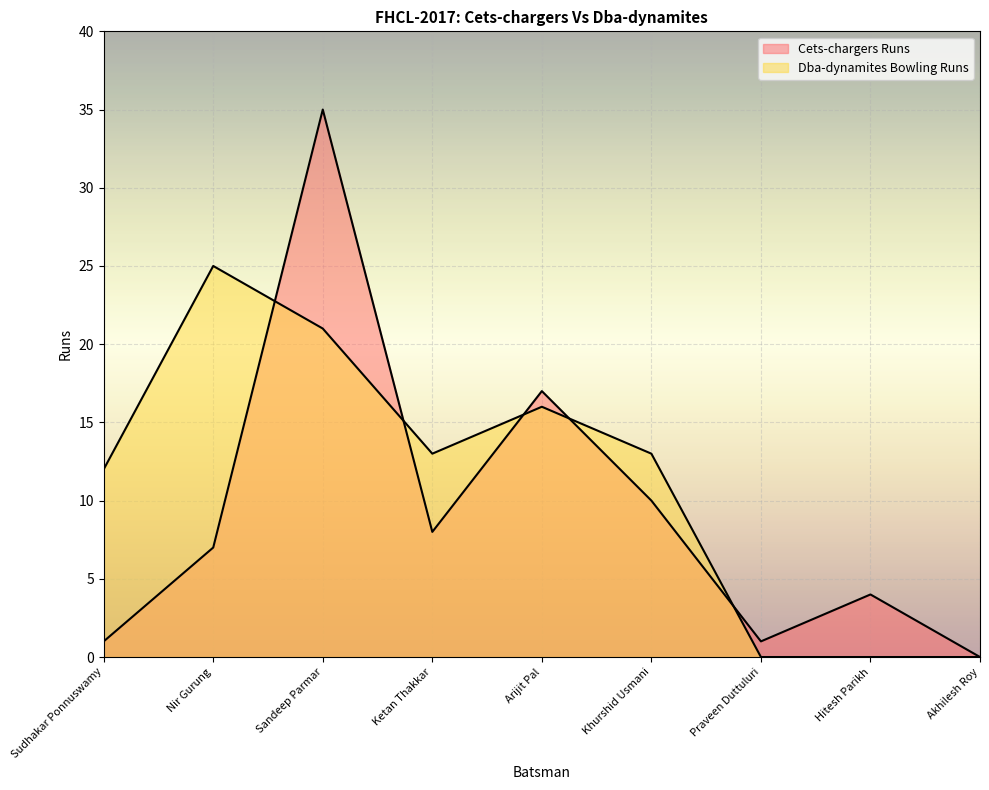

How many values in Cets-chargers Runs are above zero?

8